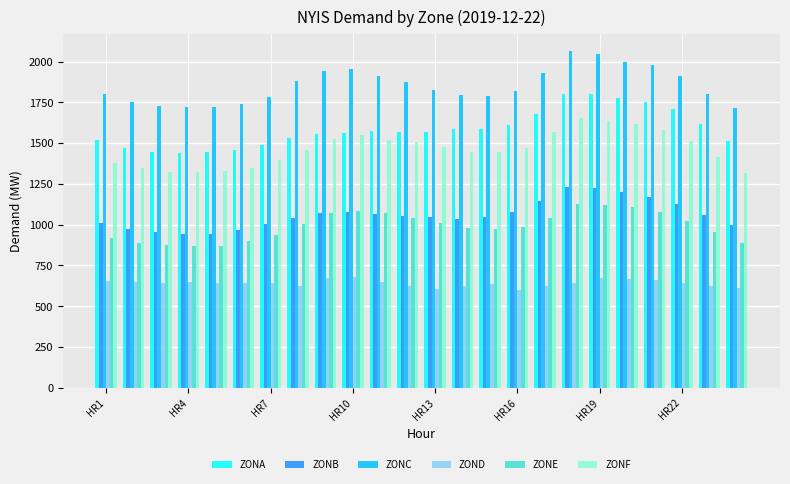

What are all the series names shown in the legend?

ZONA, ZONB, ZONC, ZOND, ZONE, ZONF